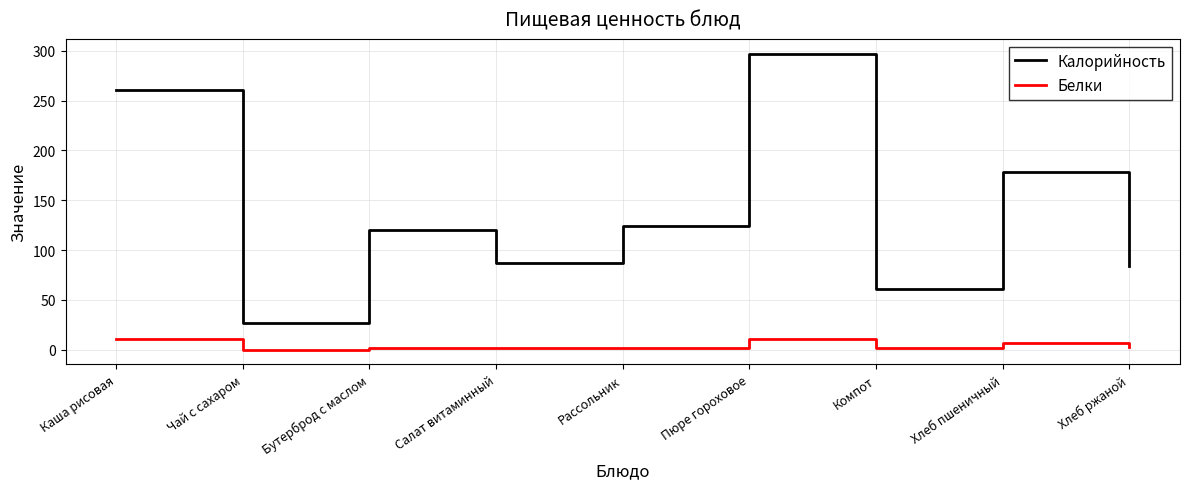

How many values in the Белки series are below 2?

4